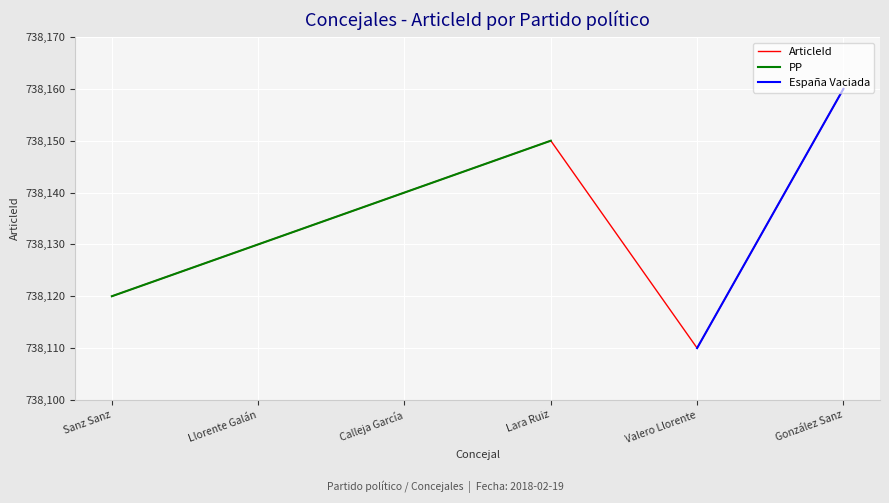

List the labels in order of ArticleId value, smallest first.

Valero Llorente, Sanz Sanz, Llorente Galán, Calleja García, Lara Ruiz, González Sanz